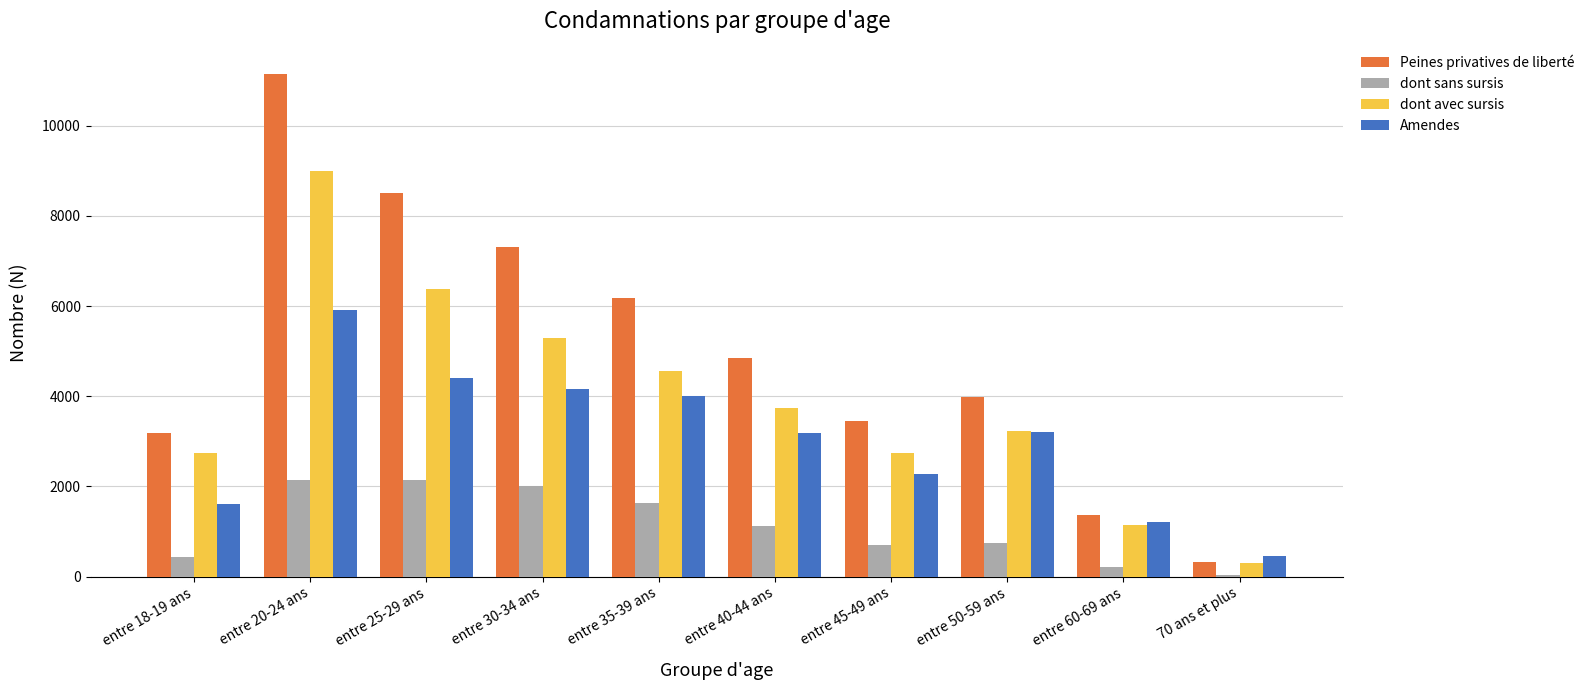

Which category has the highest value across all series?

entre 20-24 ans